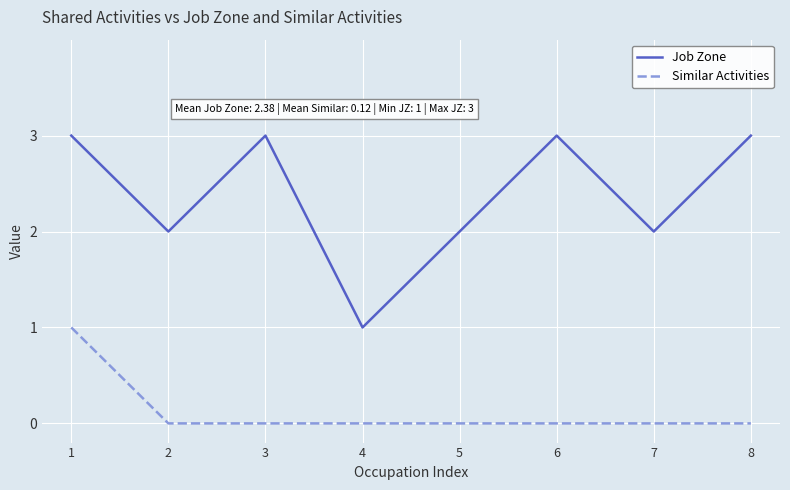

What is the difference between the Job Zone values at 1 and 2?

1